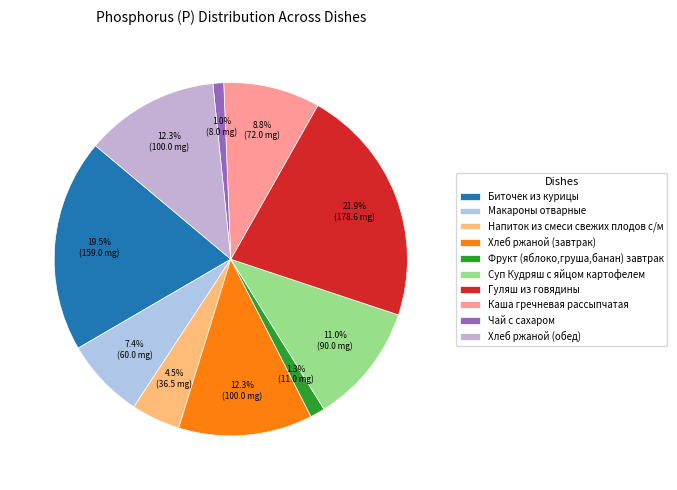

Which slice is the smallest?

Чай с сахаром